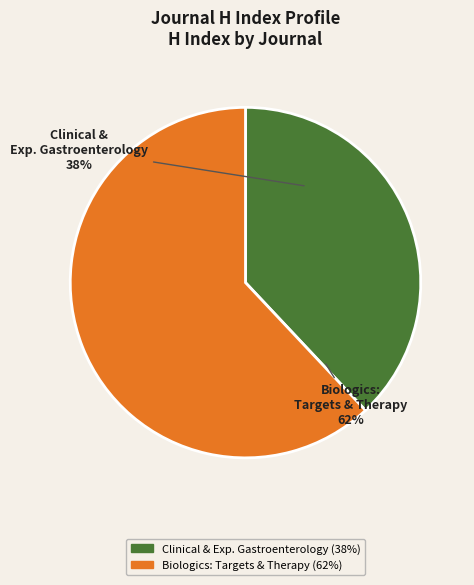

Which category has the smallest portion of the pie?

Clinical and Experimental Gastroenterology